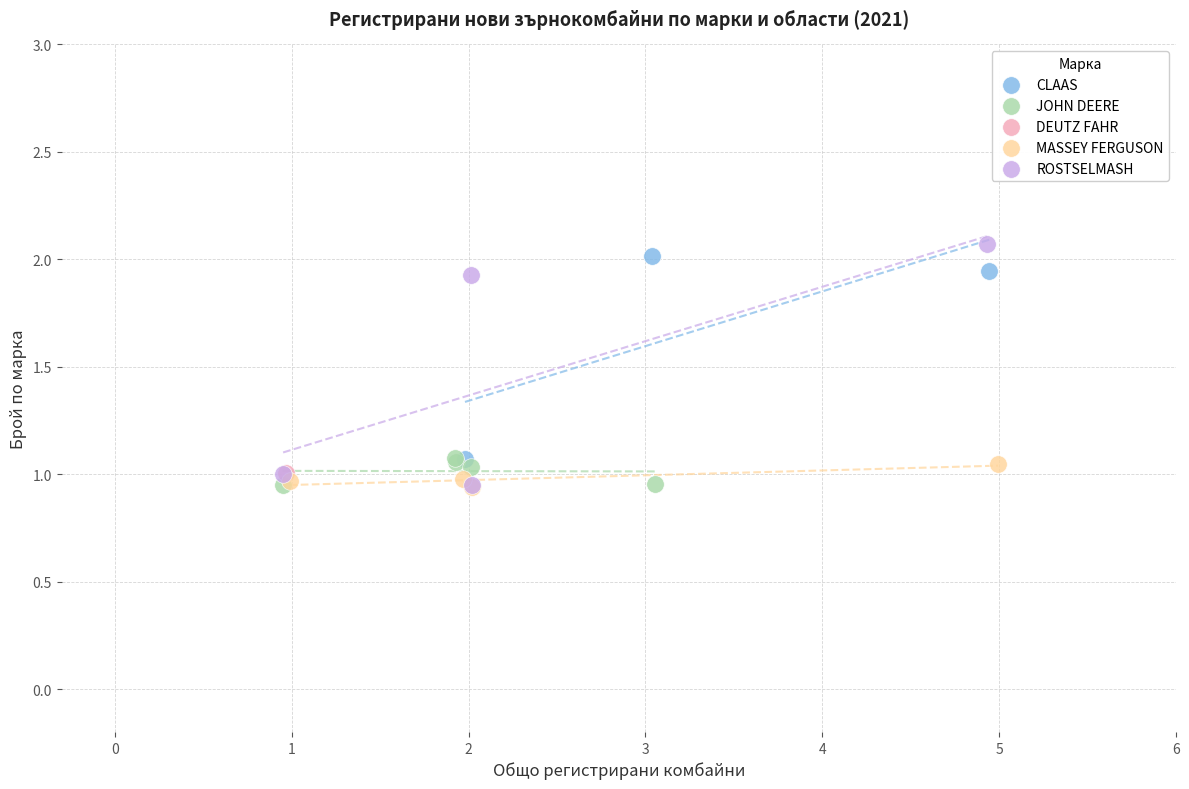

What are all the series names shown in the legend?

CLAAS, JOHN DEERE, DEUTZ FAHR, MASSEY FERGUSON, ROSTSELMASH